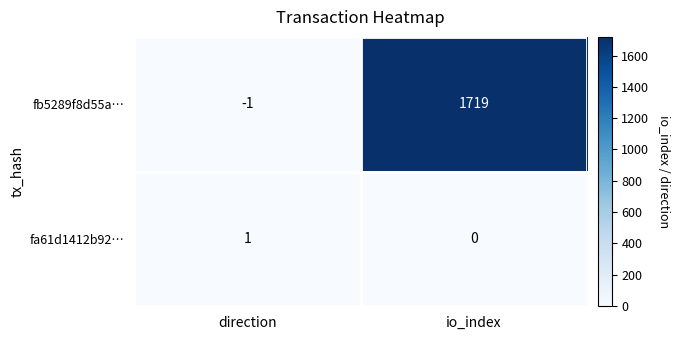

Which category has the highest value across all series?

io_index